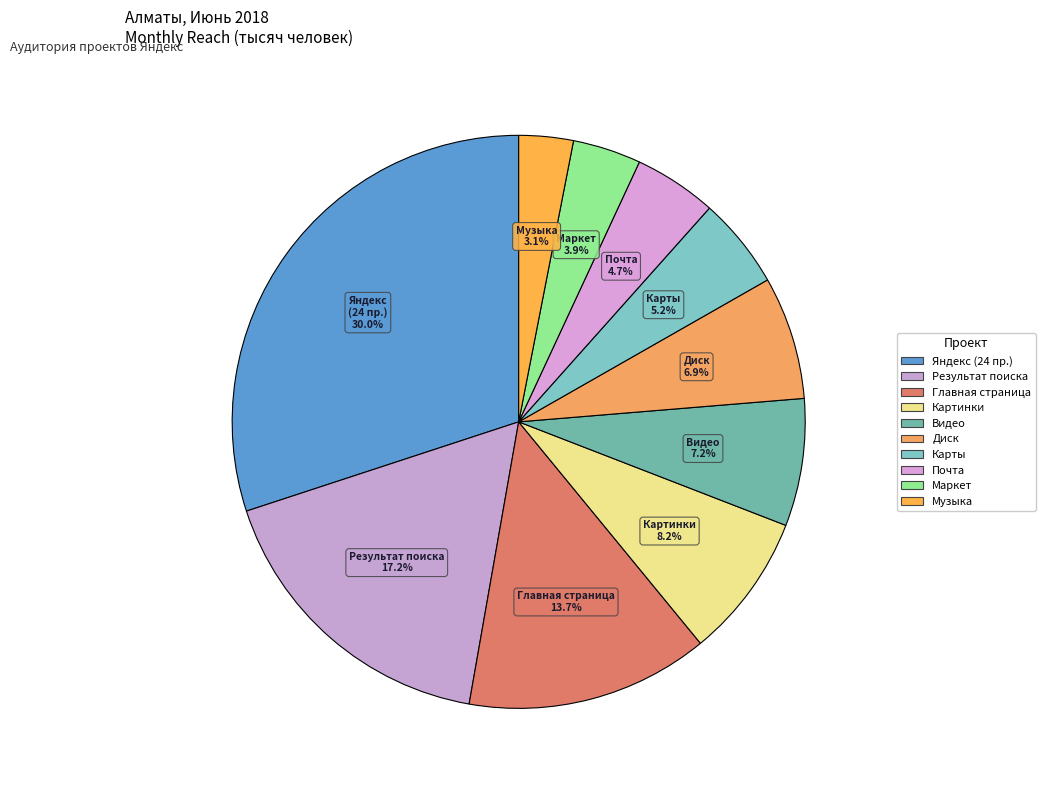

How many segments does this pie chart have?

10